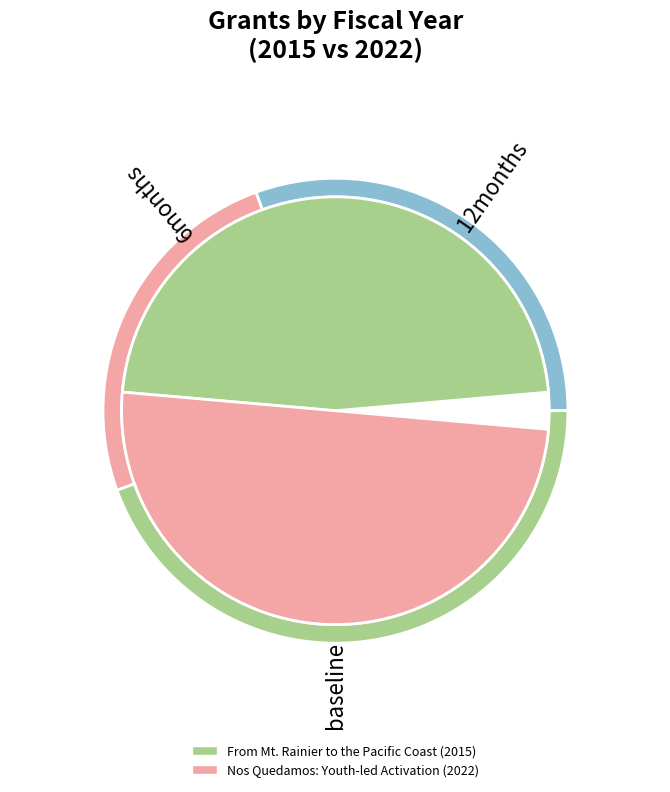

To the nearest percent, what is the combined percentage of From Mt. Rainier to the Pacific Coast and Nos Quedamos: Youth-led Activation?

100%